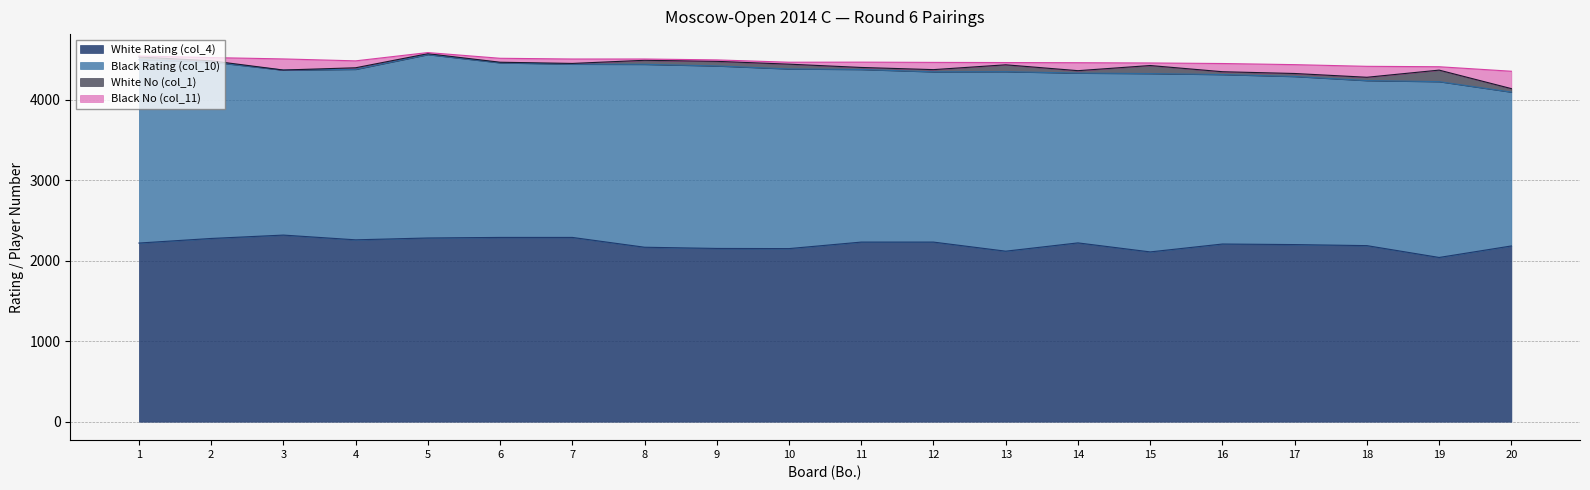

How many values in the White Rating (col_4) series exceed 2220?

9